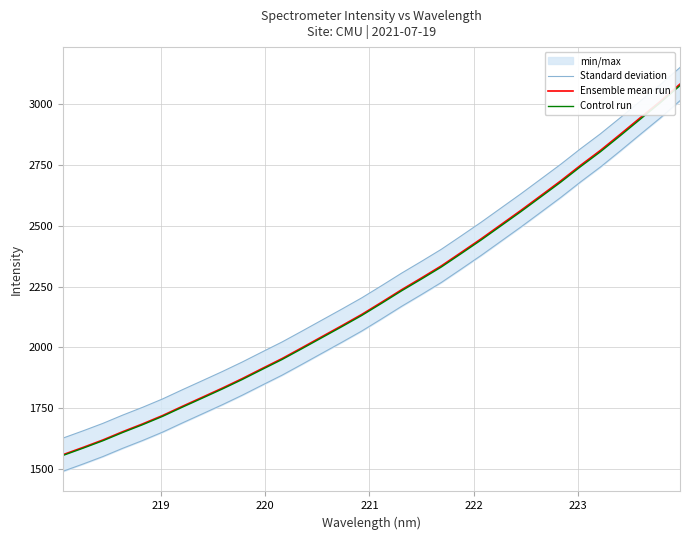

True or false: Standard deviation and Ensemble mean run cross at least once.

False